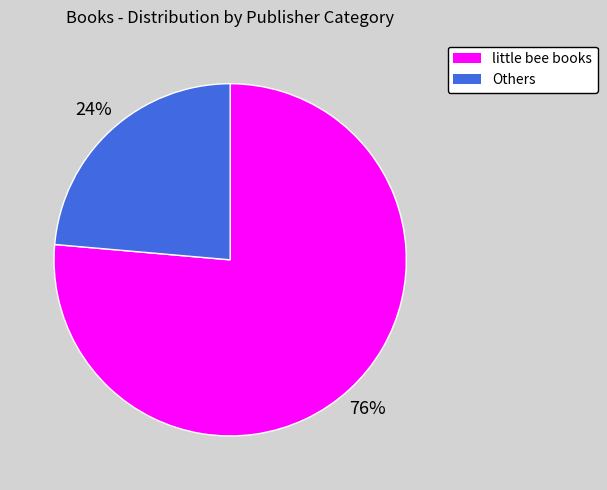

To the nearest percent, what is the average slice percentage?

50%